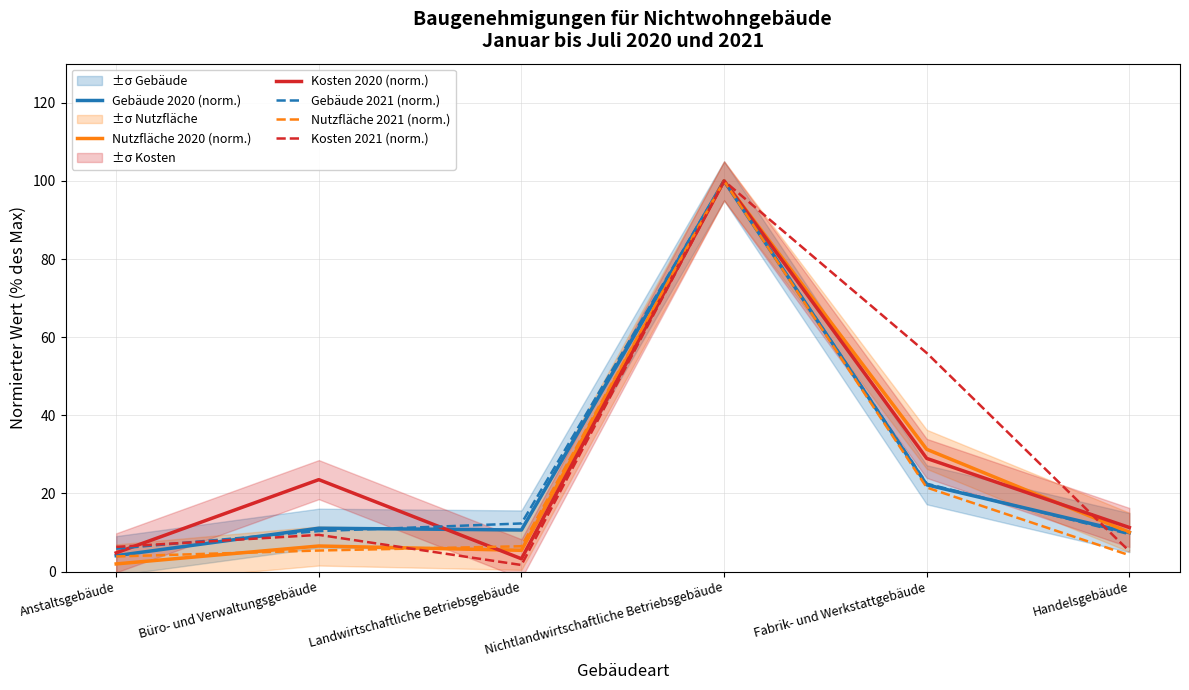

What are all the series names shown in the legend?

Gebäude 2020 (norm.), Nutzfläche 2020 (norm.), Kosten 2020 (norm.), Gebäude 2021 (norm.), Nutzfläche 2021 (norm.), Kosten 2021 (norm.)